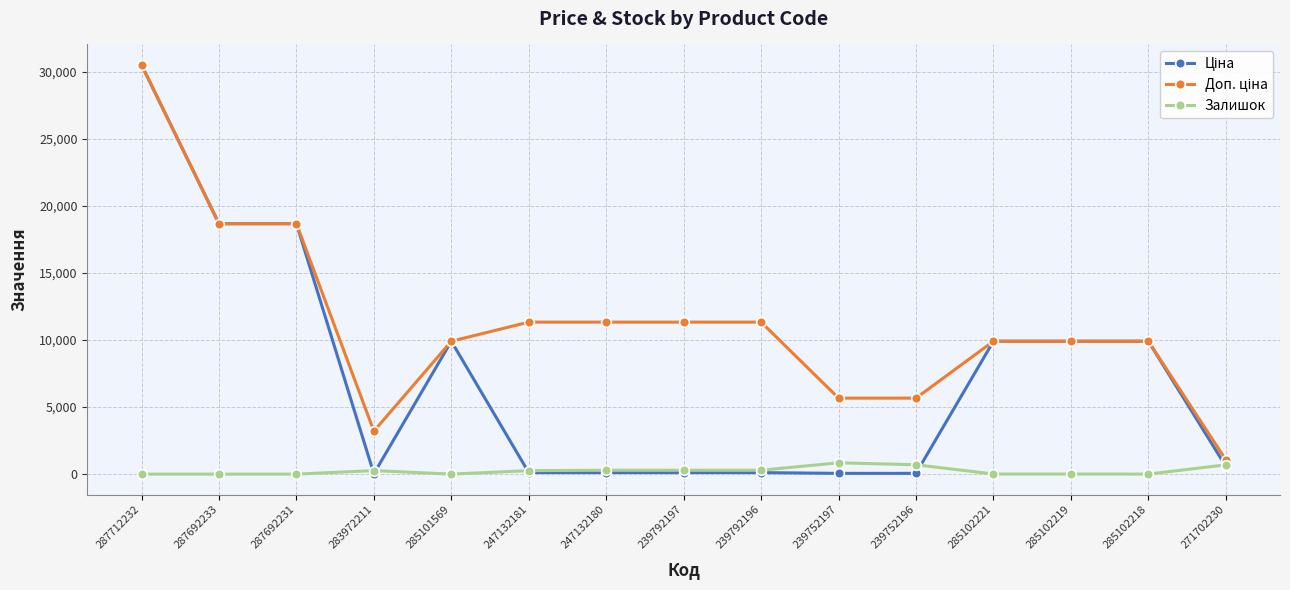

True or false: Залишок has more than 1 interior local peaks.

True